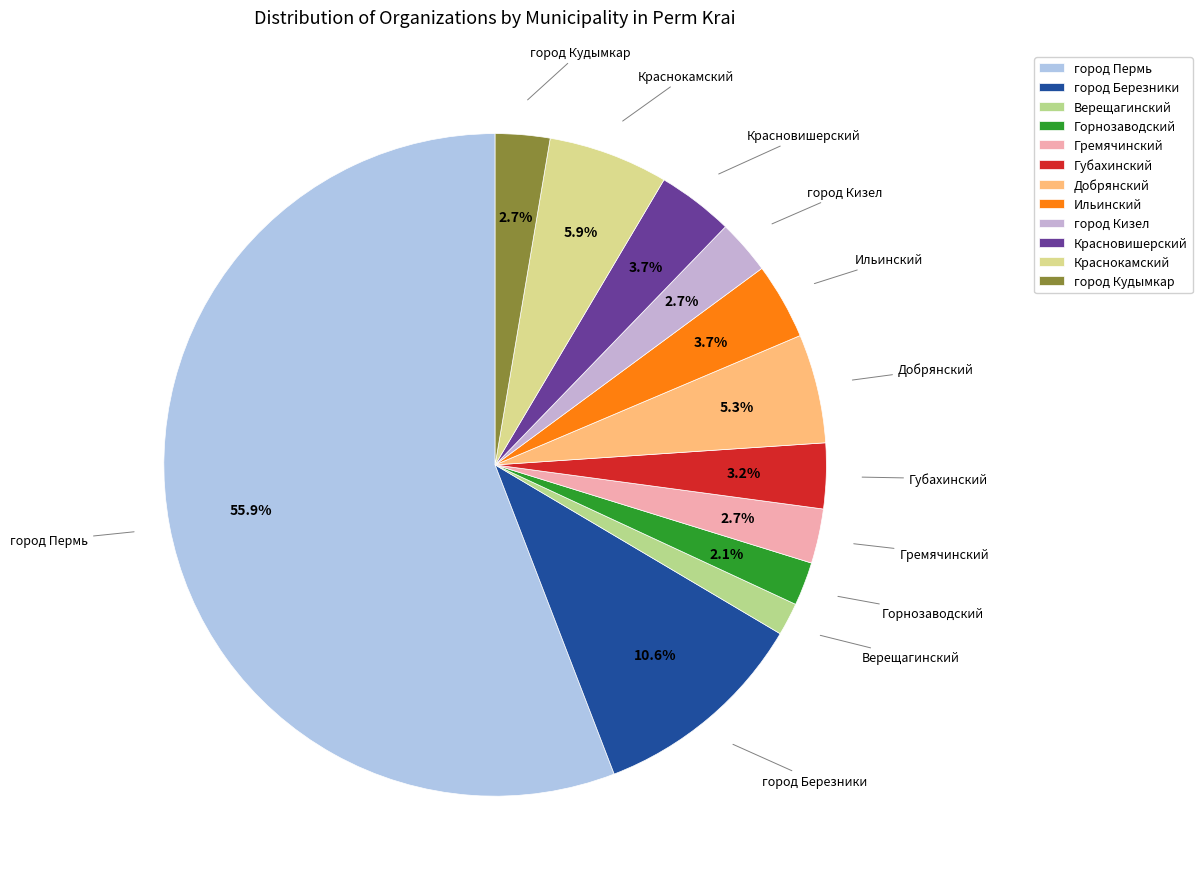

To the nearest percent, what is the average slice percentage?

8%